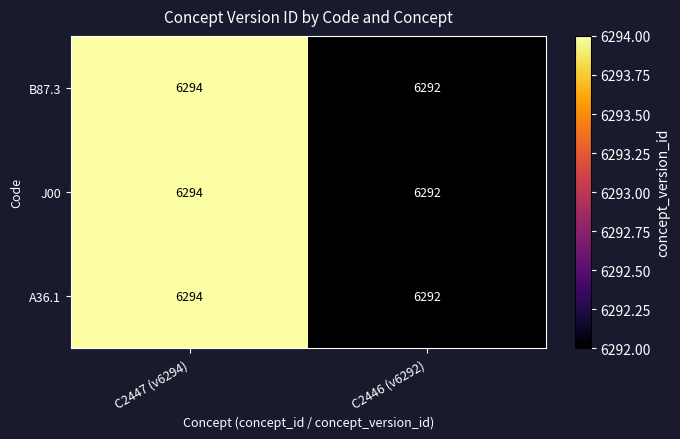

What is the approximate value of B87.3 at C2446 (v6292)?

6292